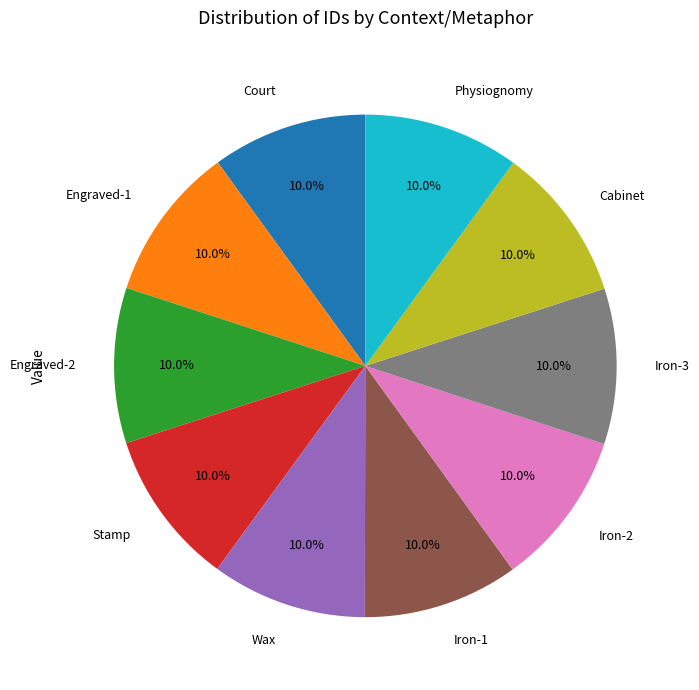

Approximately how many times larger is the value at Engraved-1 compared to Iron-1?

1.0